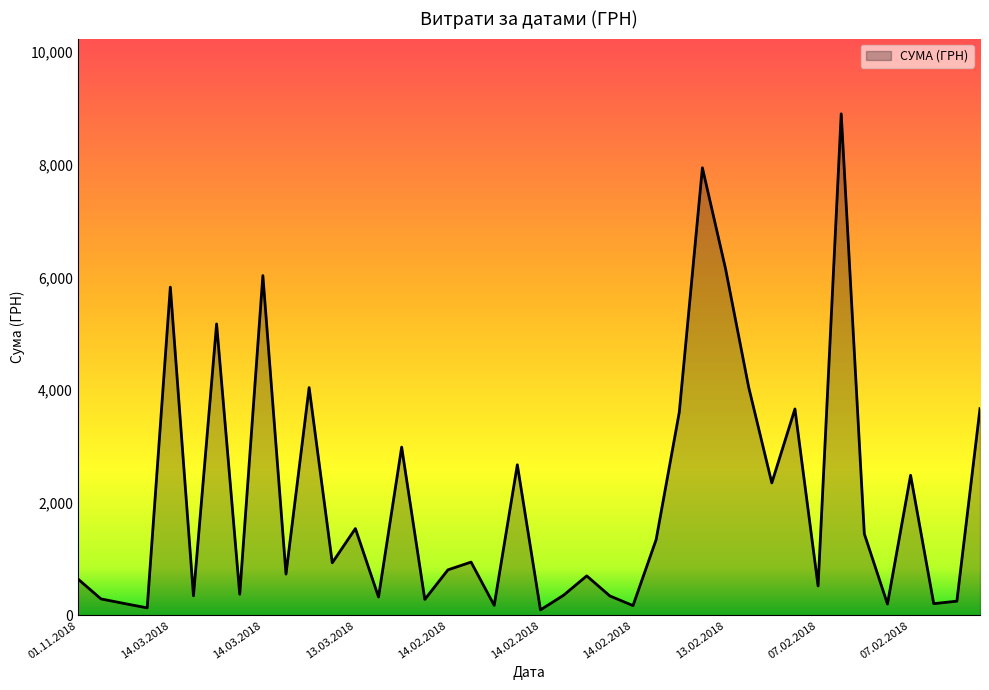

What is the difference between the maximum and minimum values?

8804.7